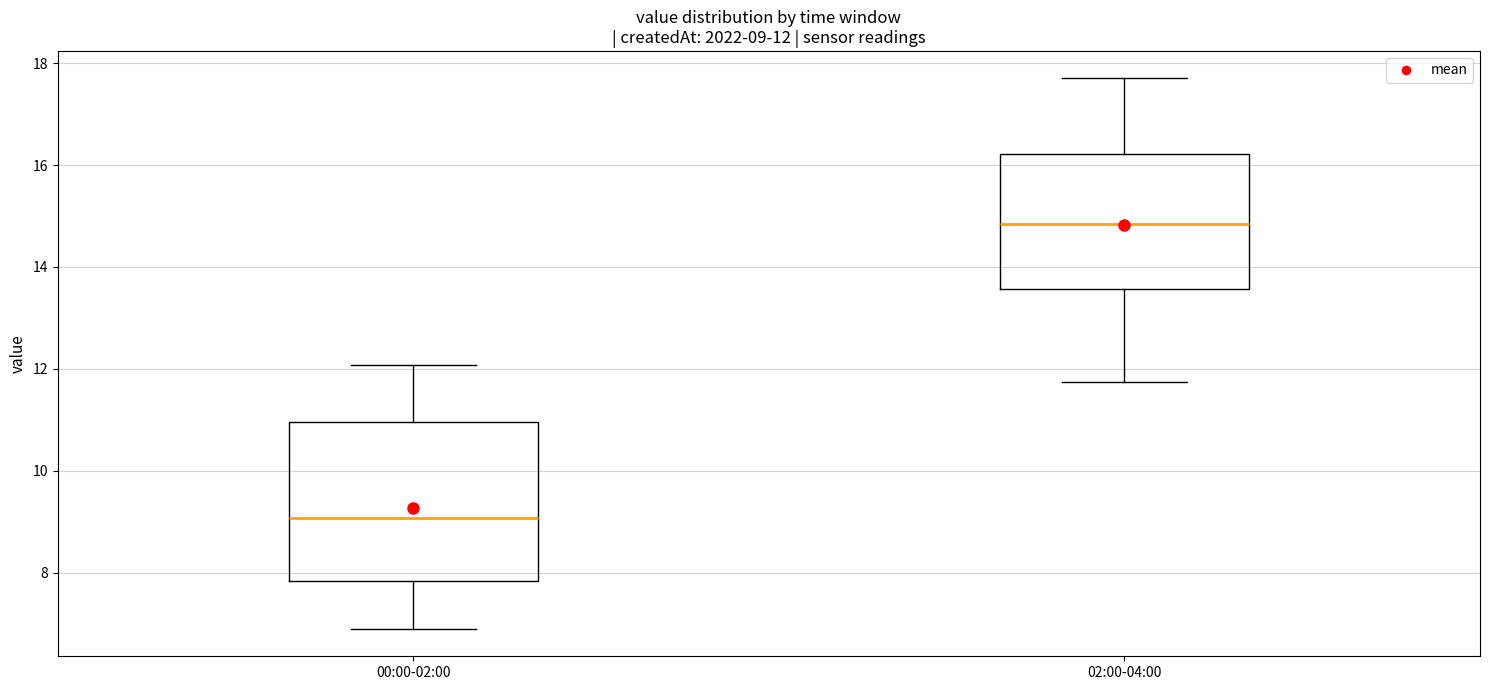

Which box has the highest median line?

02:00-04:00